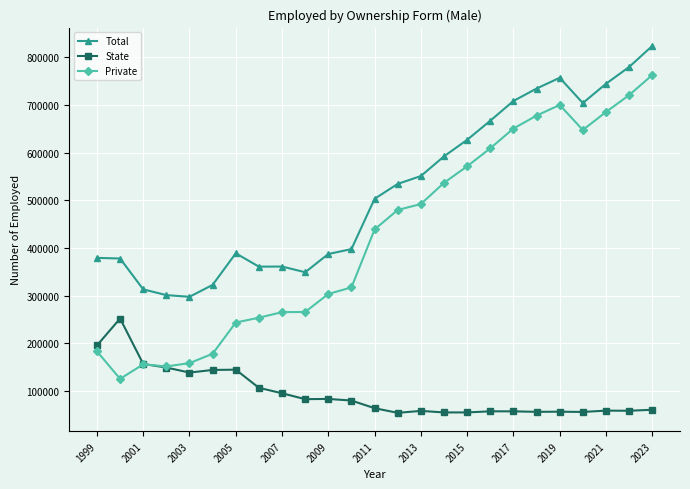

True or false: Total has more than 1 interior local peaks.

True